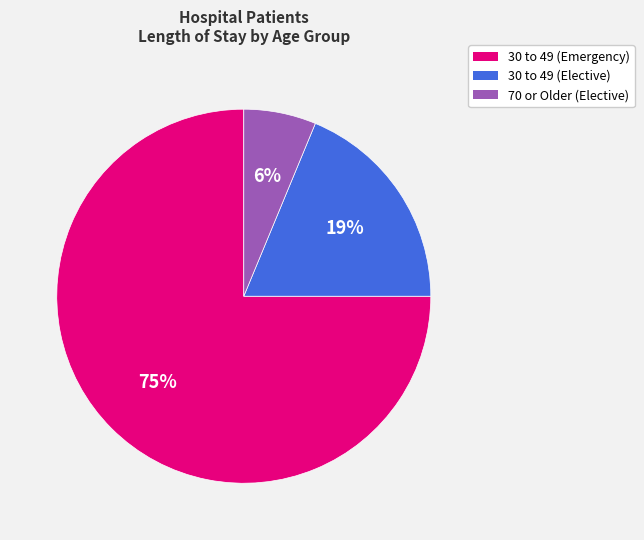

Count the number of slices in the pie.

3